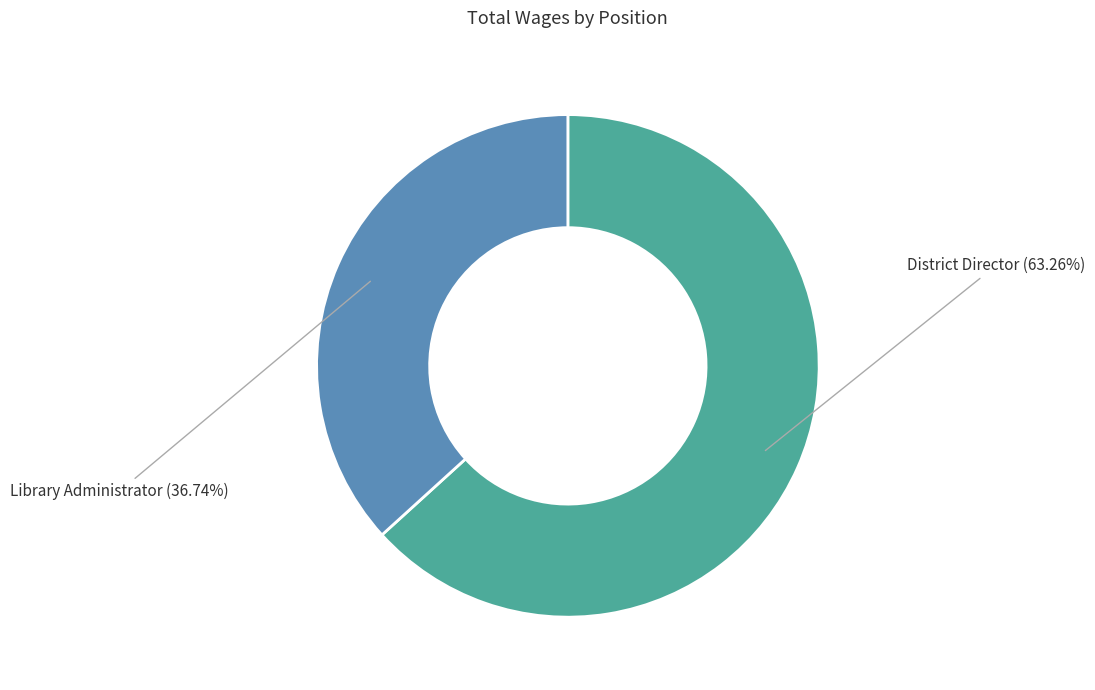

To the nearest percent, what is the average slice percentage?

50%